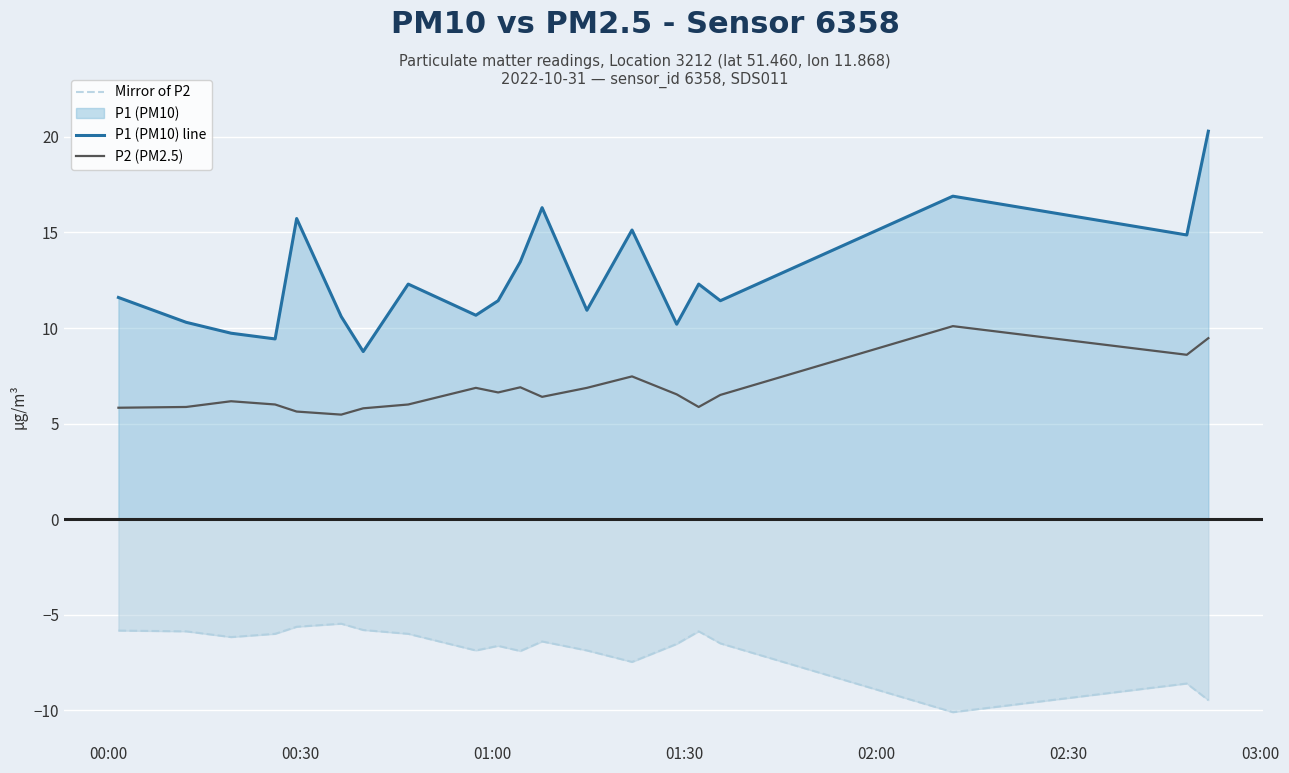

Which series has the largest total across all categories?

P1 (PM10) line